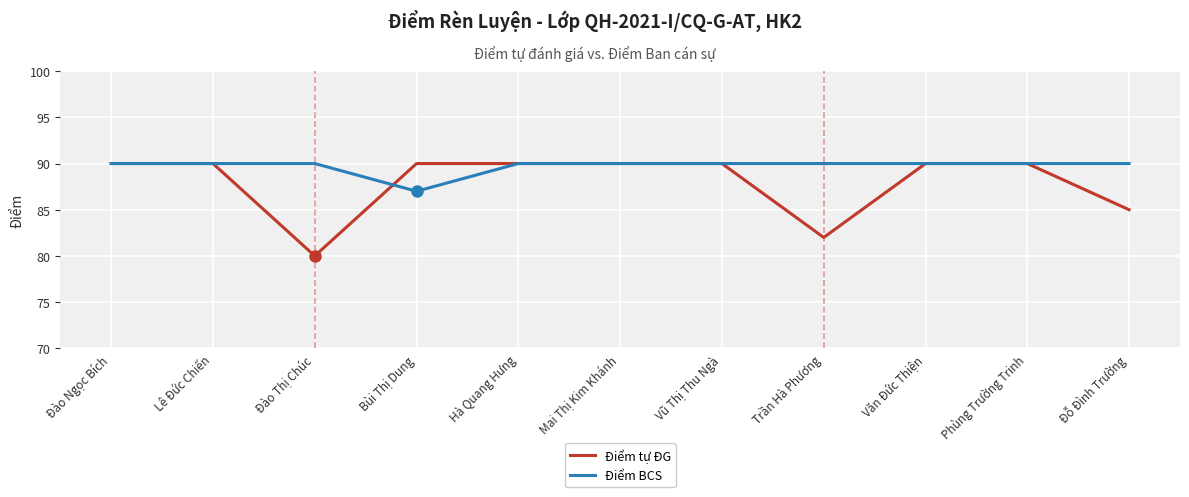

At which label does Điểm BCS reach its minimum?

Bùi Thị Dung